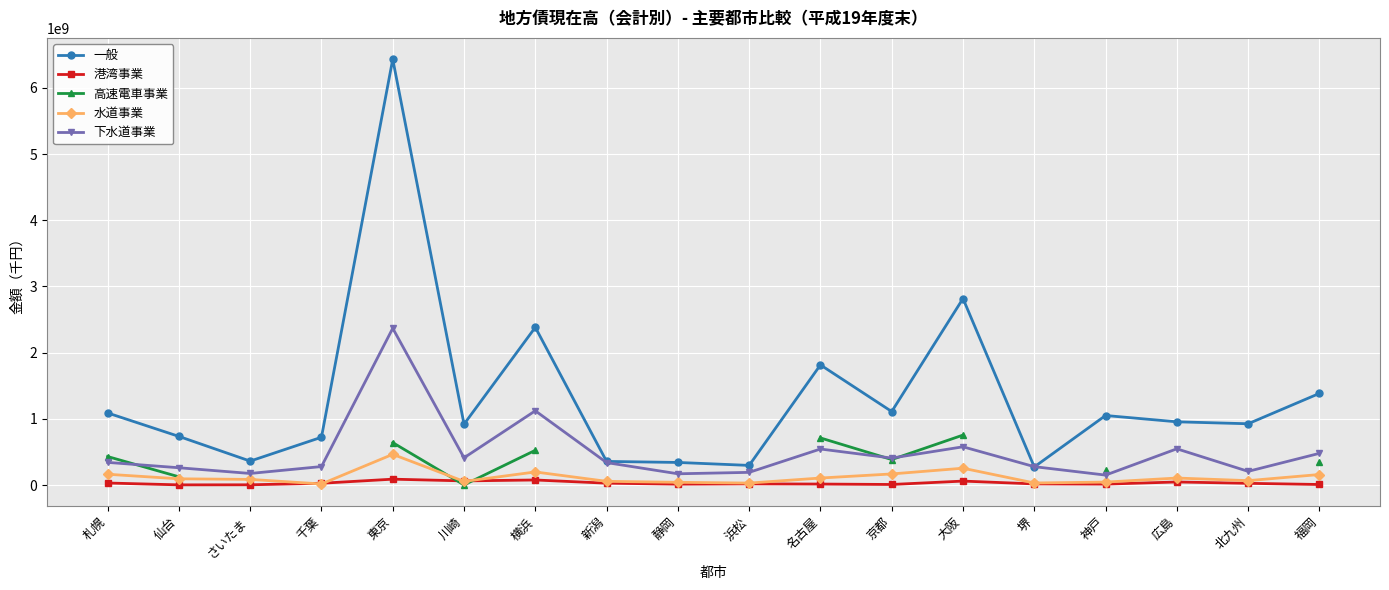

Which label corresponds to the smallest value in the chart?

川崎